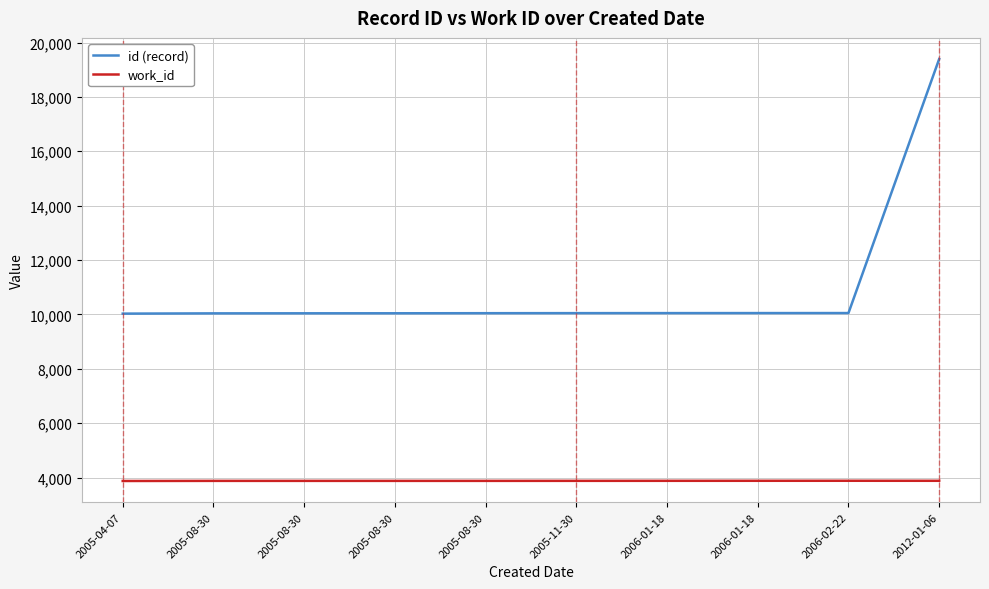

What are all the series names shown in the legend?

id (record), work_id